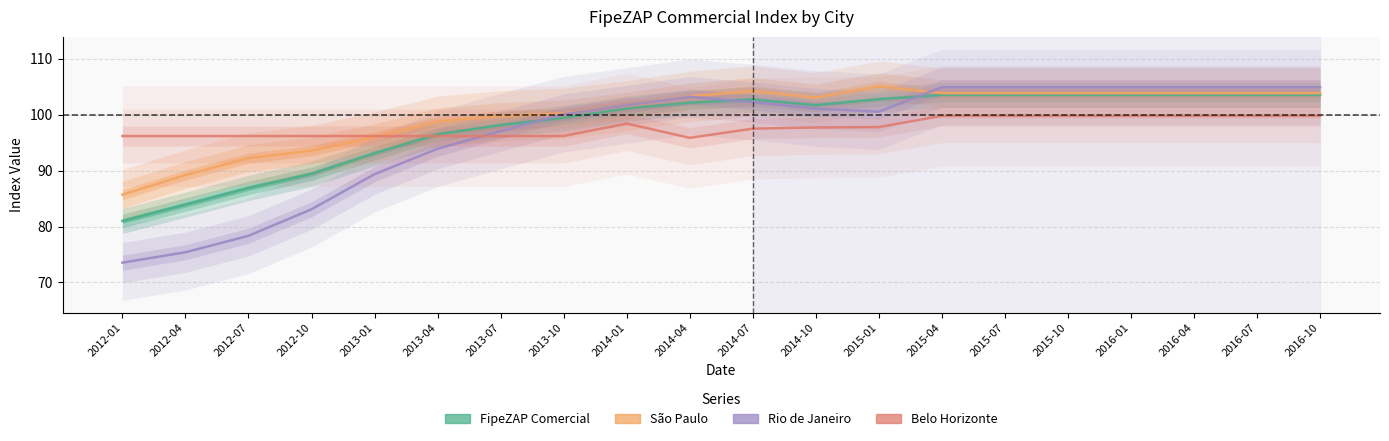

Does the chart display data point markers on the line(s)?

No